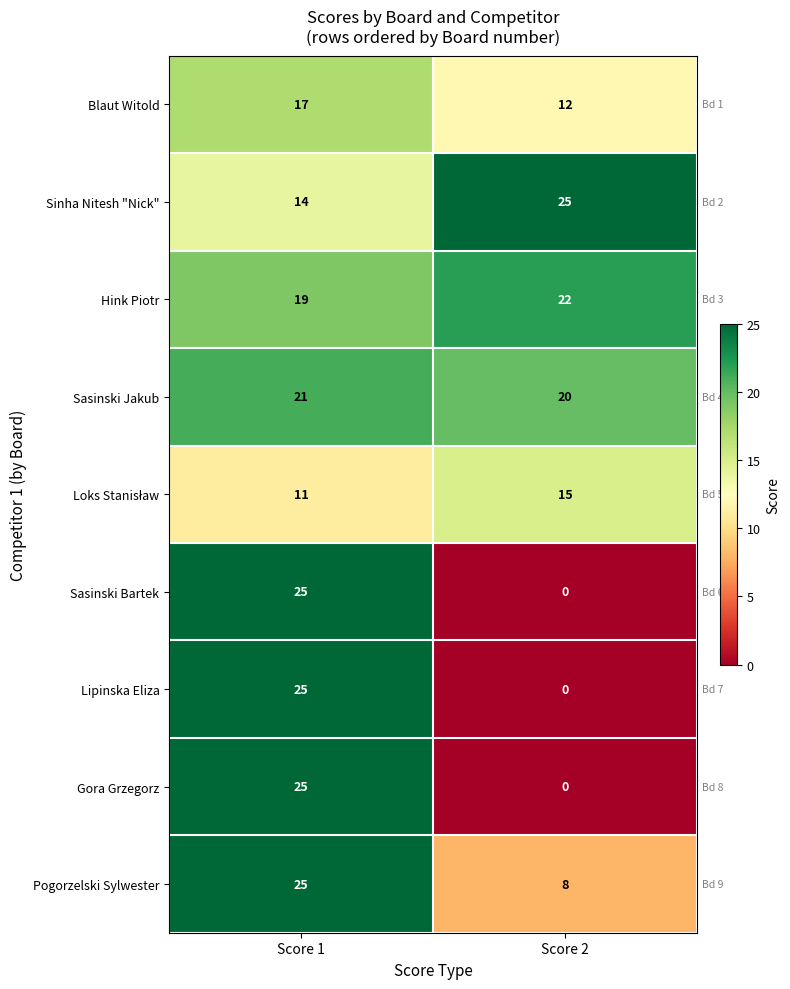

Where is Hink Piotr nearest to the value 20?

Score 1